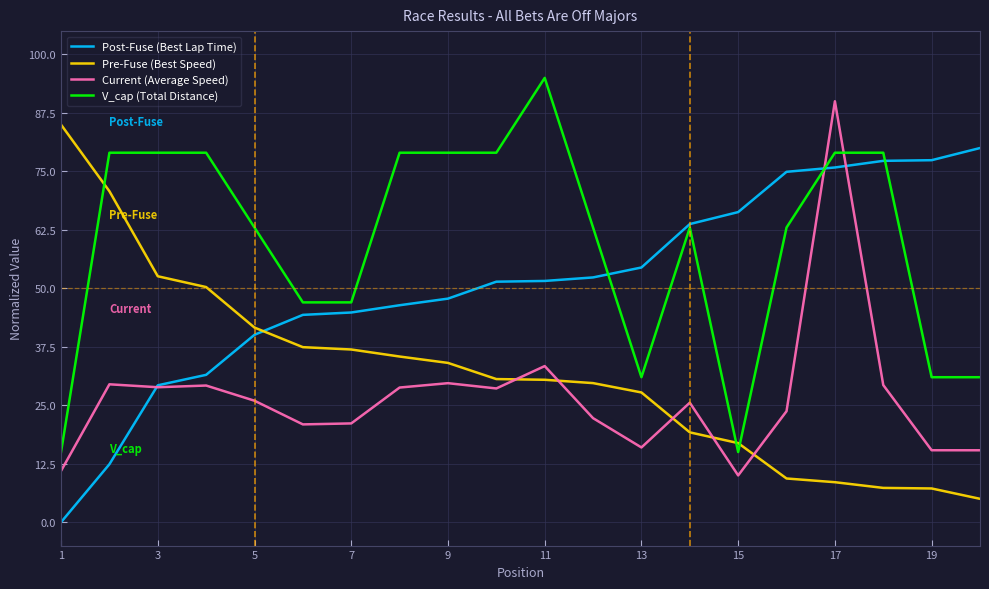

What is the maximum value shown in the chart?

95.0